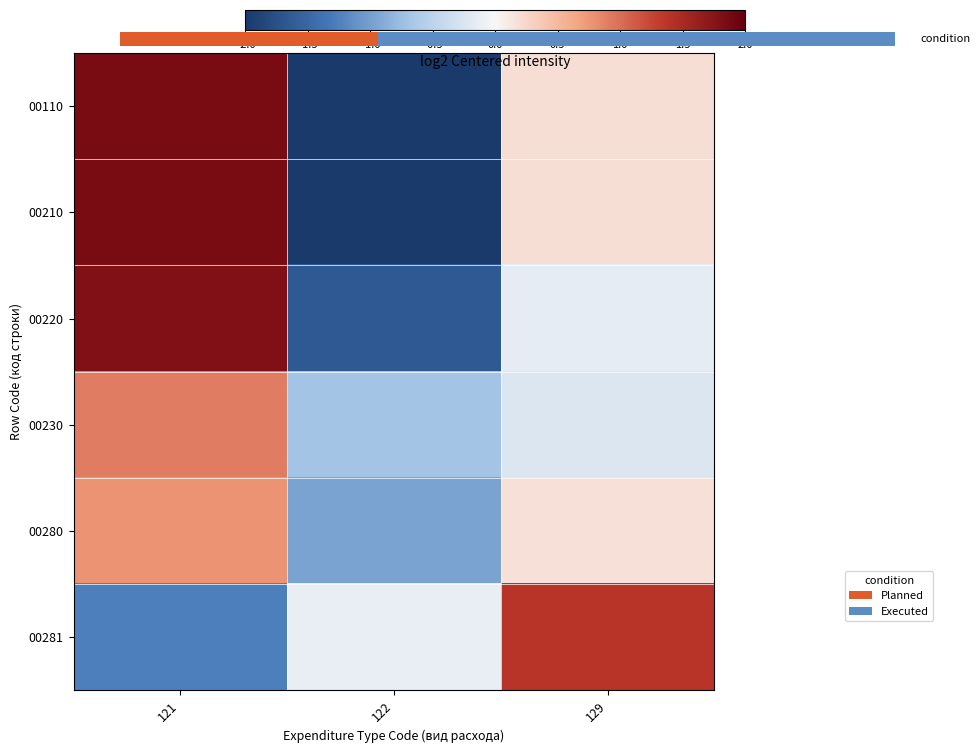

Between 121 and 129, which series saw the biggest shift?

00281